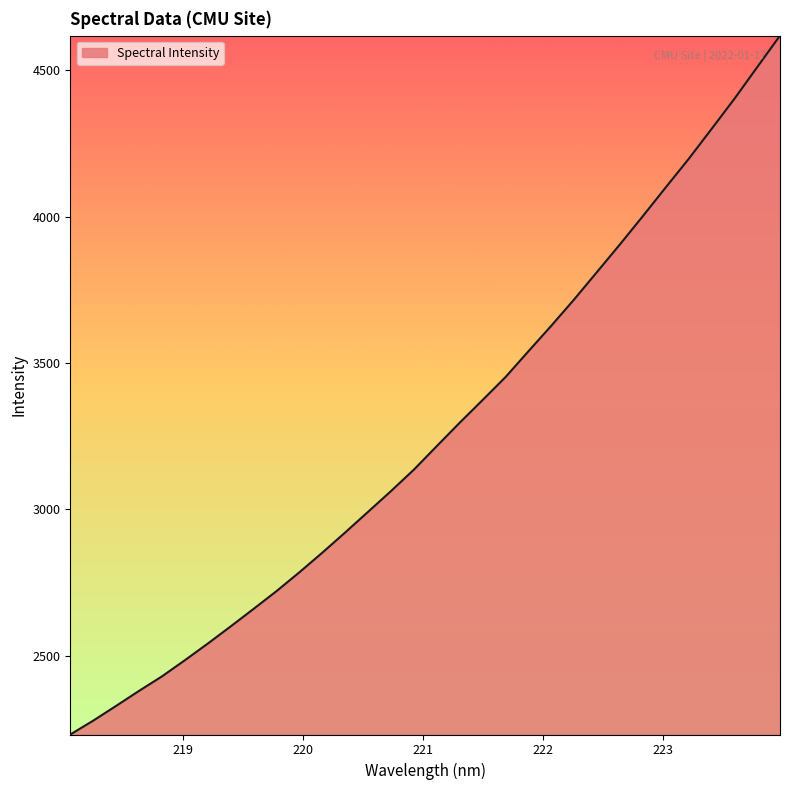

What is the smallest value displayed?

2231.4